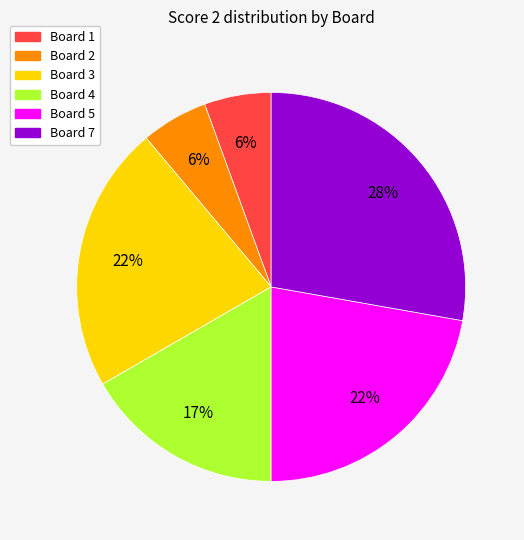

To the nearest percent, what is the average slice percentage?

17%